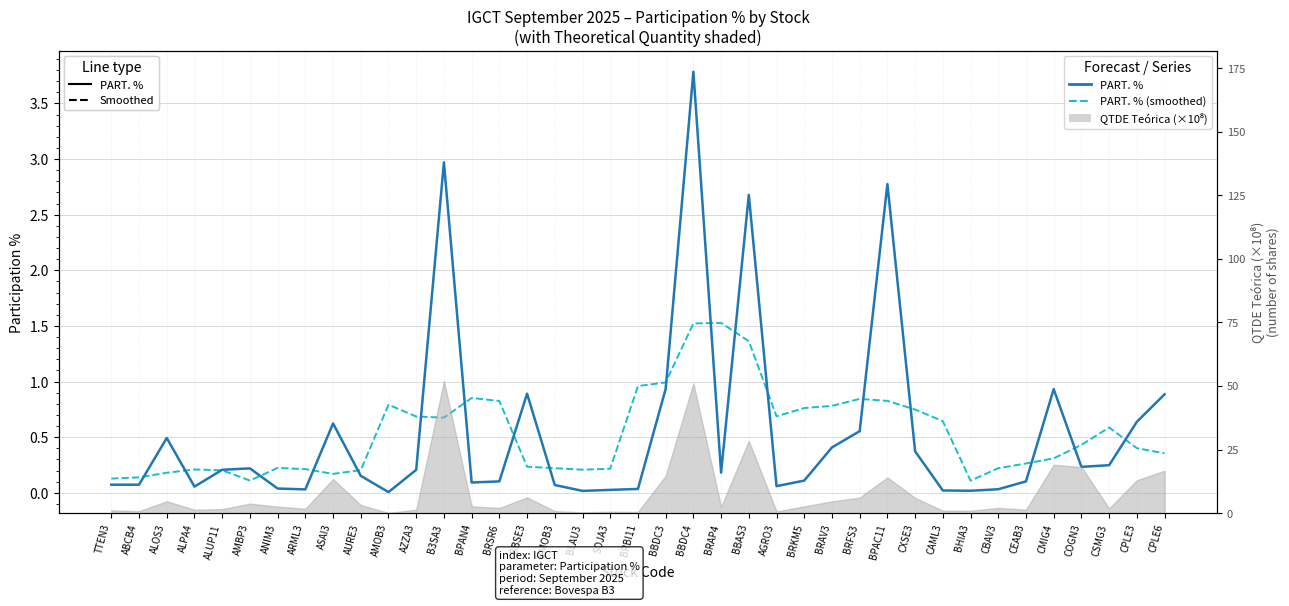

Which category has the highest value across all series?

BBDC4